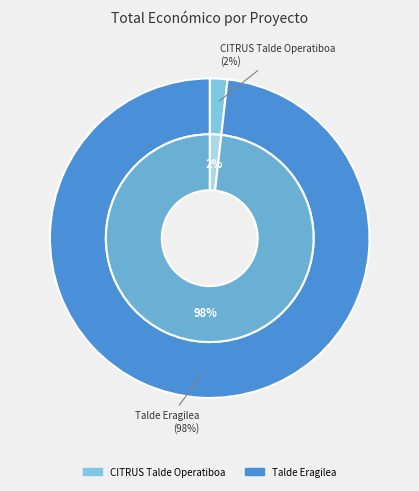

Is there a majority slice in this chart?

Yes